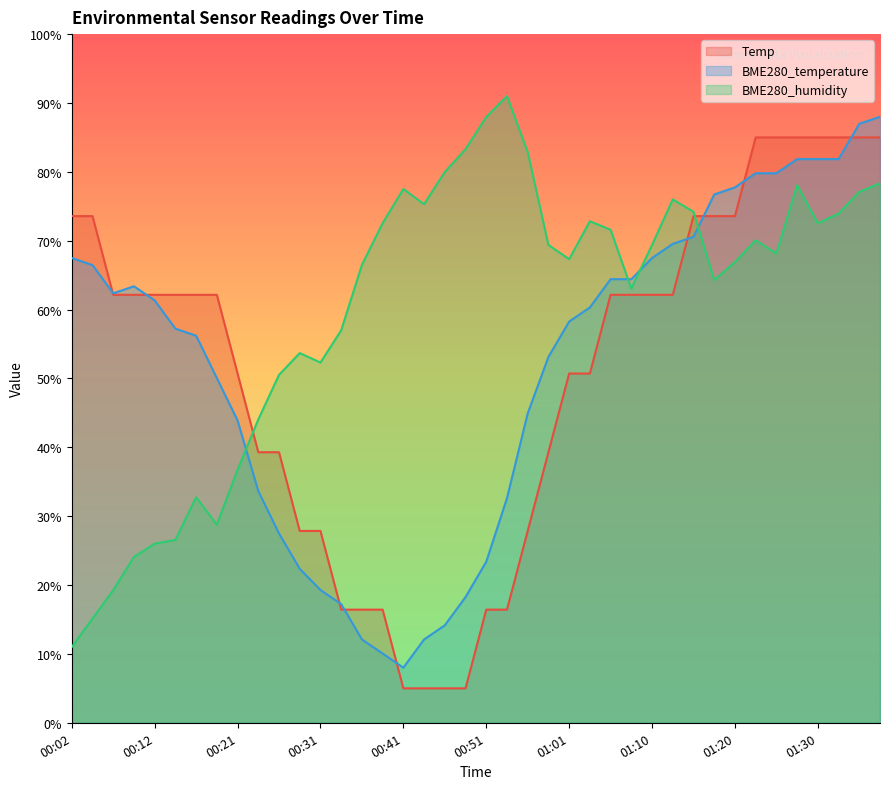

Count the number of data series in this chart.

3